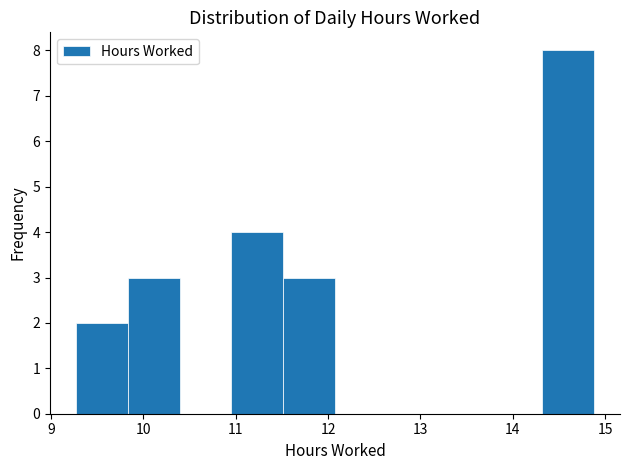

Reading left to right, list every bar in this chart as the range it spans on the x-axis followed by its height. Neither the bar edges nor the heights are printed on the chart, so give them approximately, as read against the axes.

9.3 to 9.8: 2
9.8 to 10.4: 3
10.4 to 11.0: 0
11.0 to 11.5: 4
11.5 to 12.1: 3
12.1 to 12.6: 0
12.6 to 13.2: 0
13.2 to 13.8: 0
13.8 to 14.3: 0
14.3 to 14.9: 8